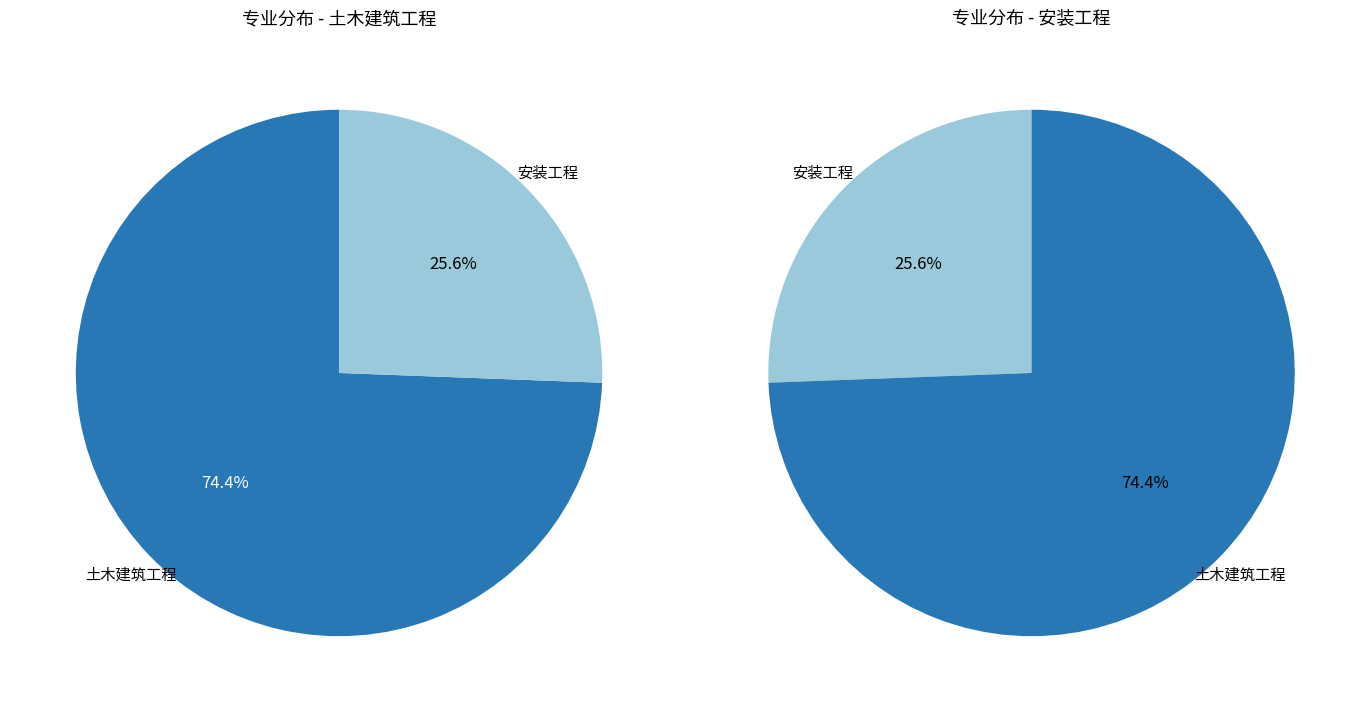

Which has a higher value, 土木建筑工程 or 安装工程?

土木建筑工程